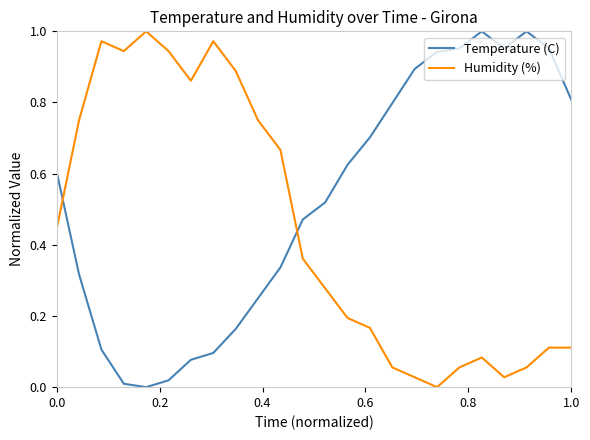

List the series in order of their overall mean, lowest first.

Humidity (%), Temperature (C)